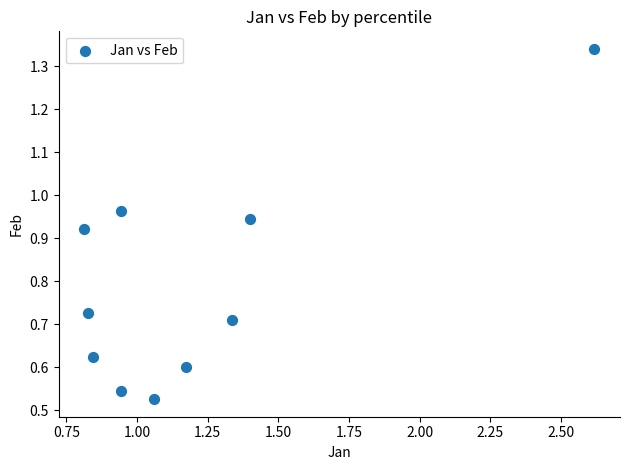

What is the range of Y values (max minus min)?

0.8